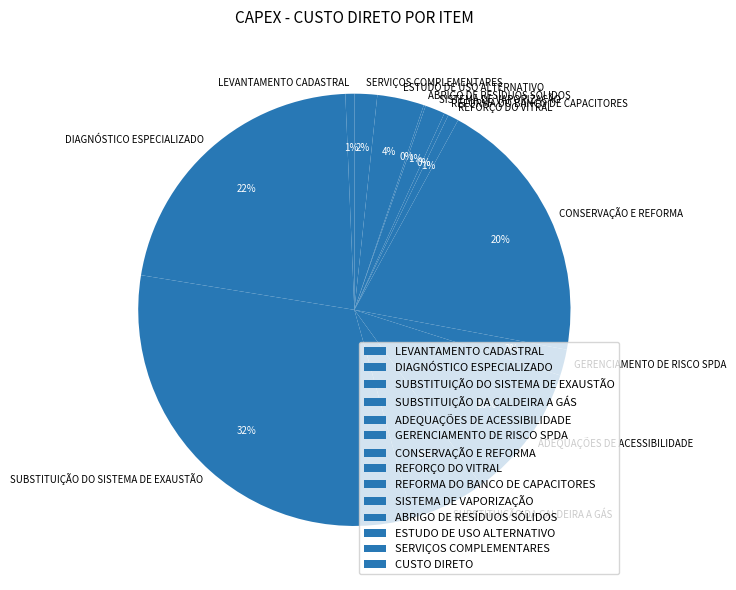

To the nearest percent, what is the difference between the largest and smallest slice percentages?

32%